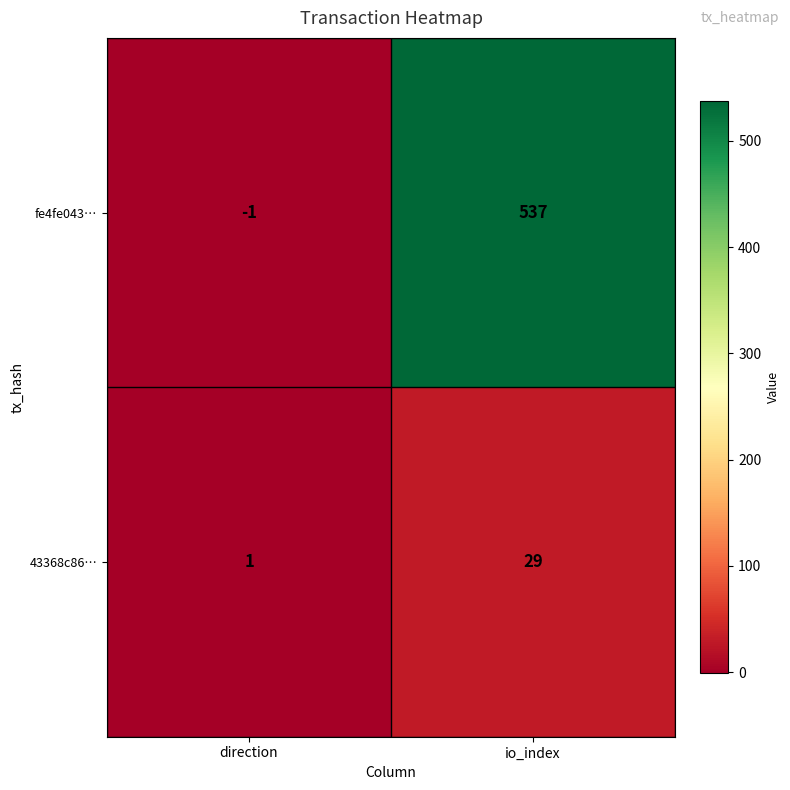

The 43368c86… series shows 29 at io_index. True or false?

True